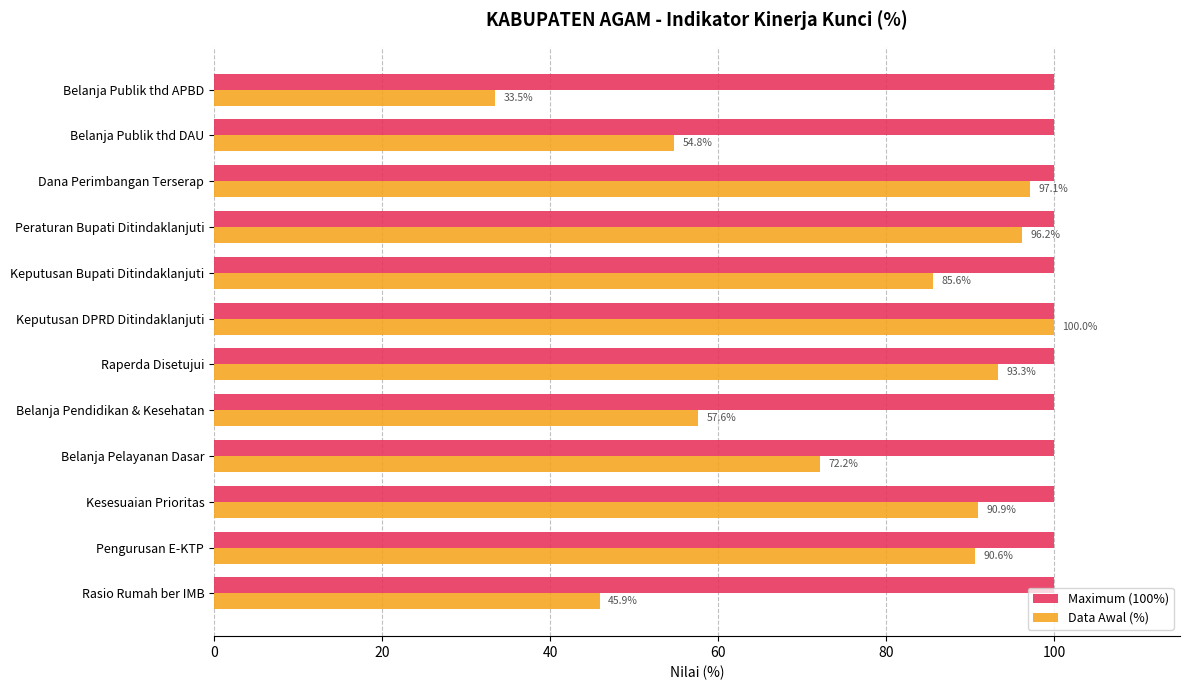

What is the greatest value displayed?

100.0